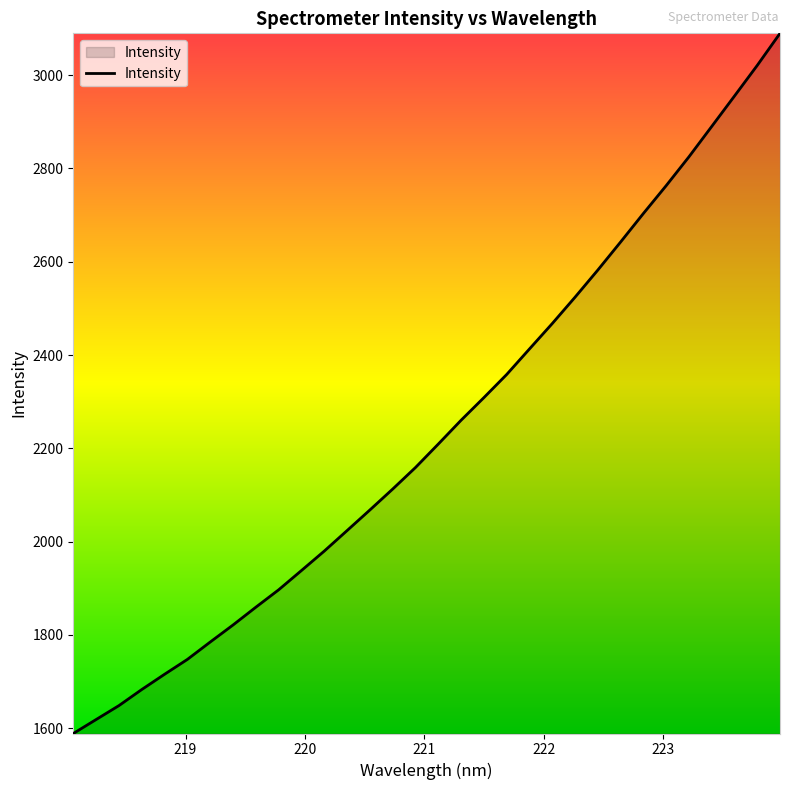

What is the difference between the maximum and minimum values?

1501.5